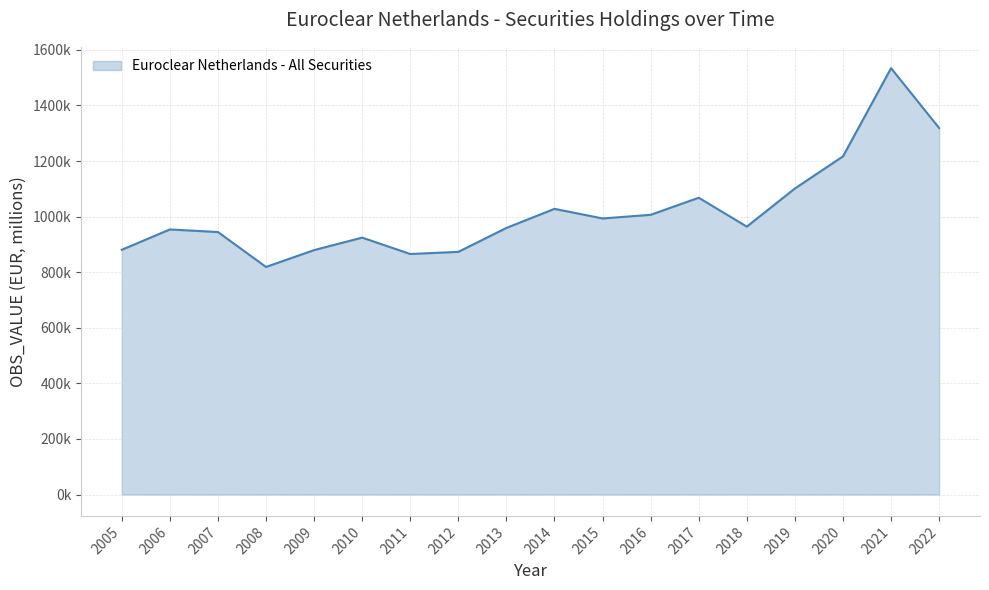

List the labels in order of value, largest first.

2021, 2022, 2020, 2019, 2017, 2014, 2016, 2015, 2018, 2013, 2006, 2007, 2010, 2005, 2009, 2012, 2011, 2008